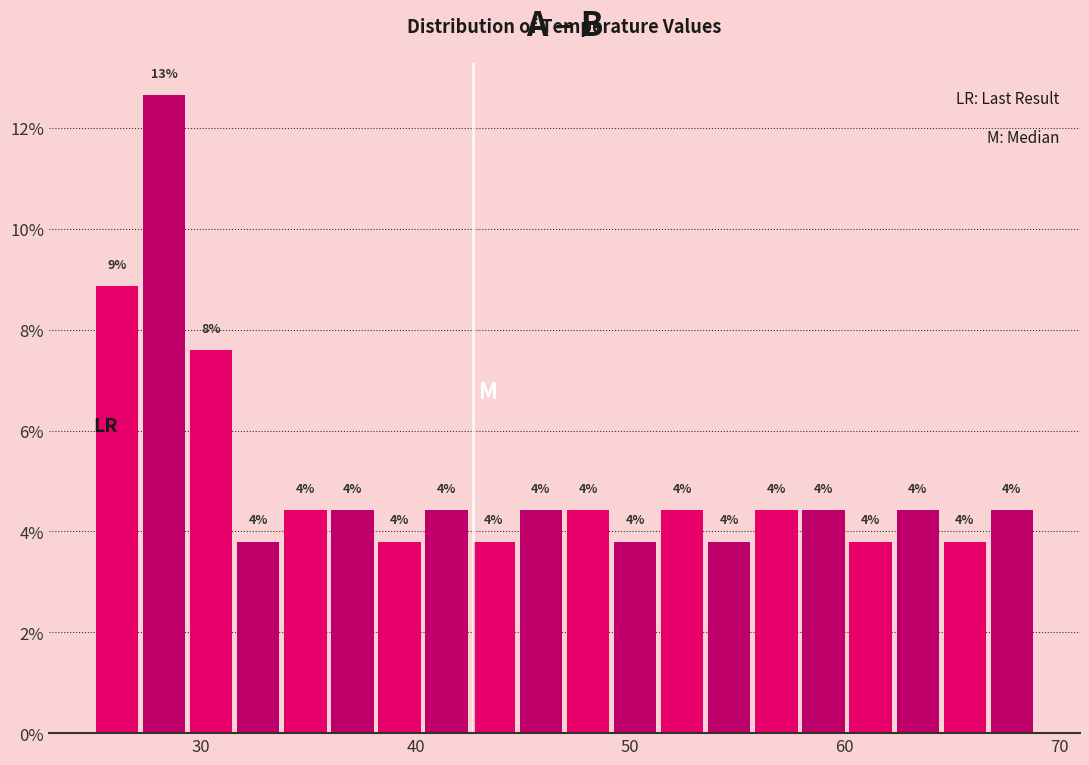

Around what value on the x-axis is the tallest bar? Give the approximate position of its centre, as read against the axis.

28